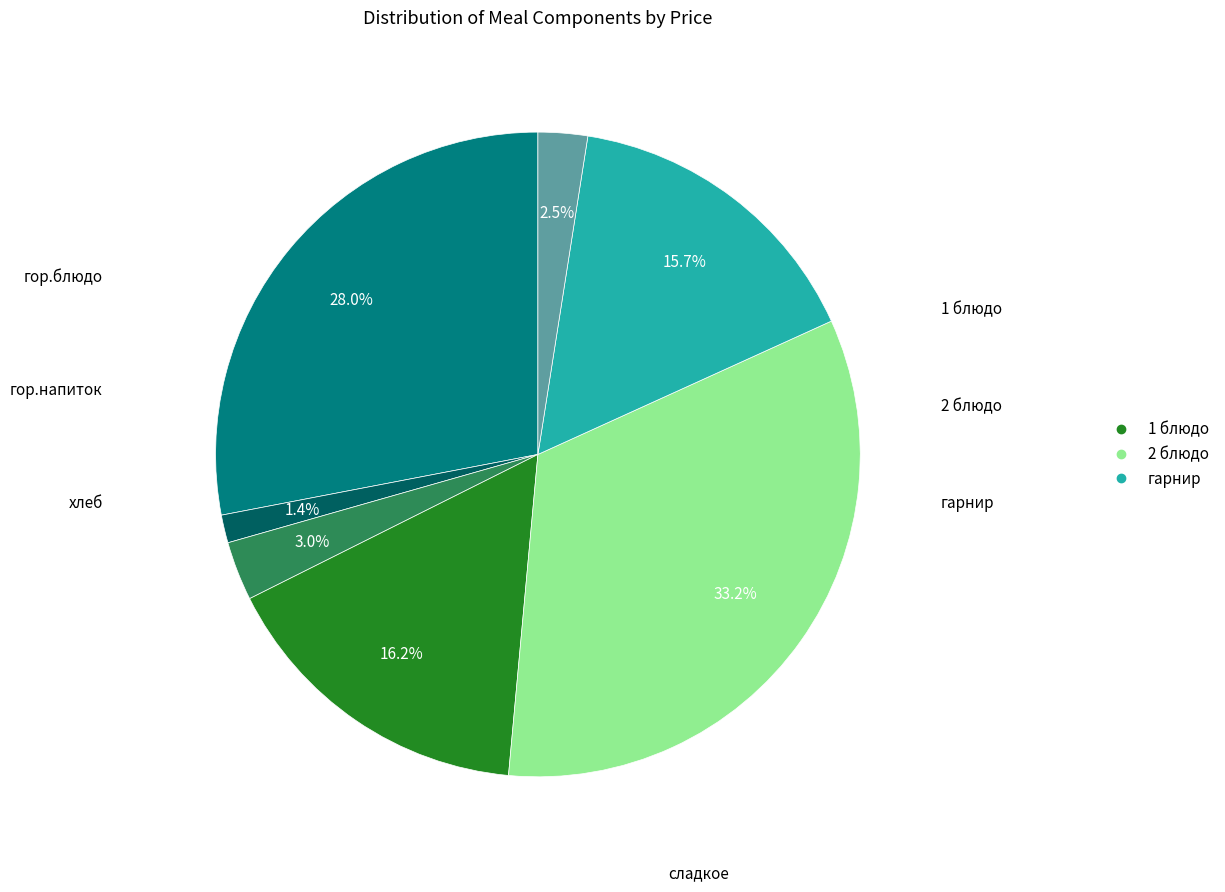

Does any single category account for the majority?

No